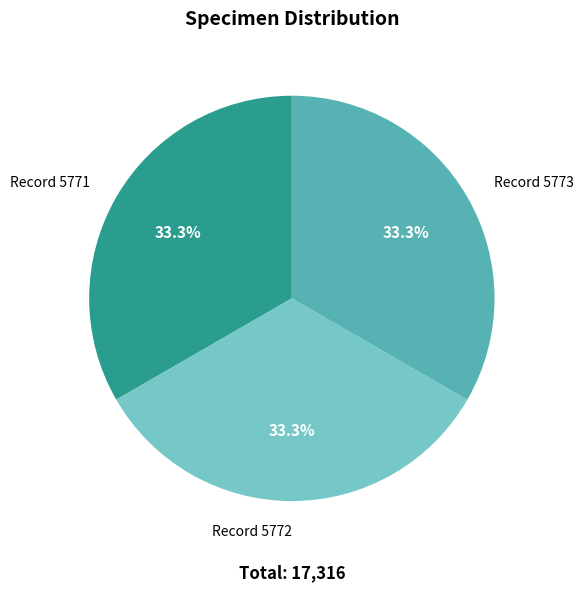

Is the sum of Record 5771 and Record 5773 greater than half?

Yes